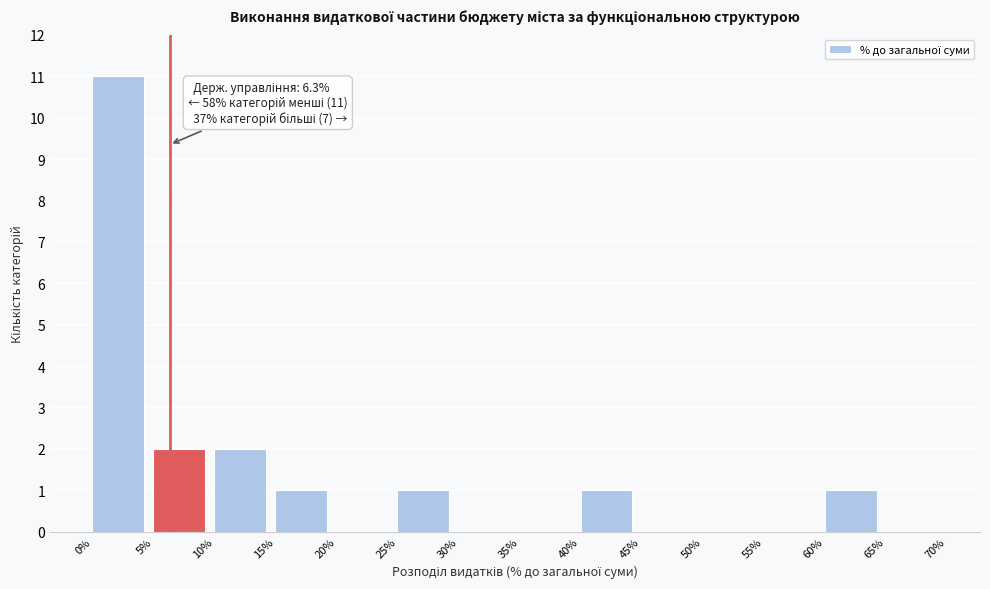

Which range on the x-axis has the tallest bar?

0% to 5%